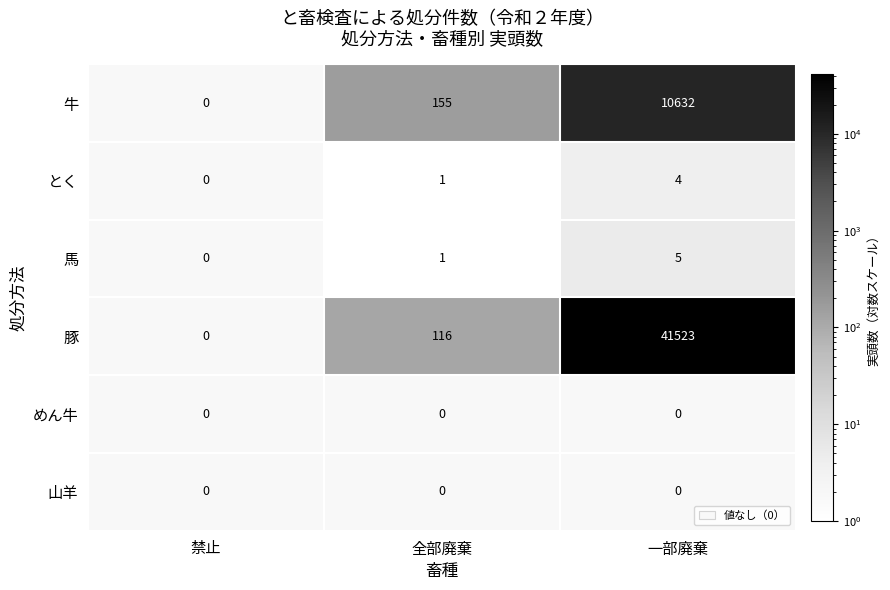

Is it true that 豚 equals 72160 at 一部廃棄?

False